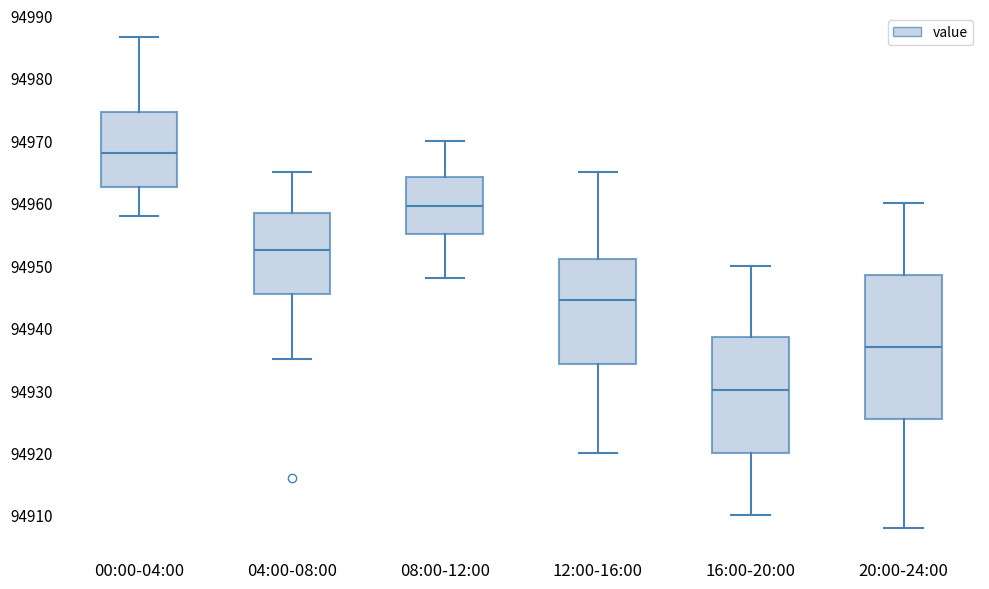

Reading left to right, read every box against the y-axis: the position of its median line, the range the box covers, and the ends of its whiskers. The values are not printed on the chart, so give them approximately, as read against the axis.

00:00-04:00: median 94968, box 94963 to 94975, whiskers 94958 to 94987
04:00-08:00: median 94953, box 94946 to 94958, whiskers 94935 to 94965
08:00-12:00: median 94960, box 94955 to 94964, whiskers 94948 to 94970
12:00-16:00: median 94945, box 94934 to 94951, whiskers 94920 to 94965
16:00-20:00: median 94930, box 94920 to 94939, whiskers 94910 to 94950
20:00-24:00: median 94937, box 94926 to 94949, whiskers 94908 to 94960